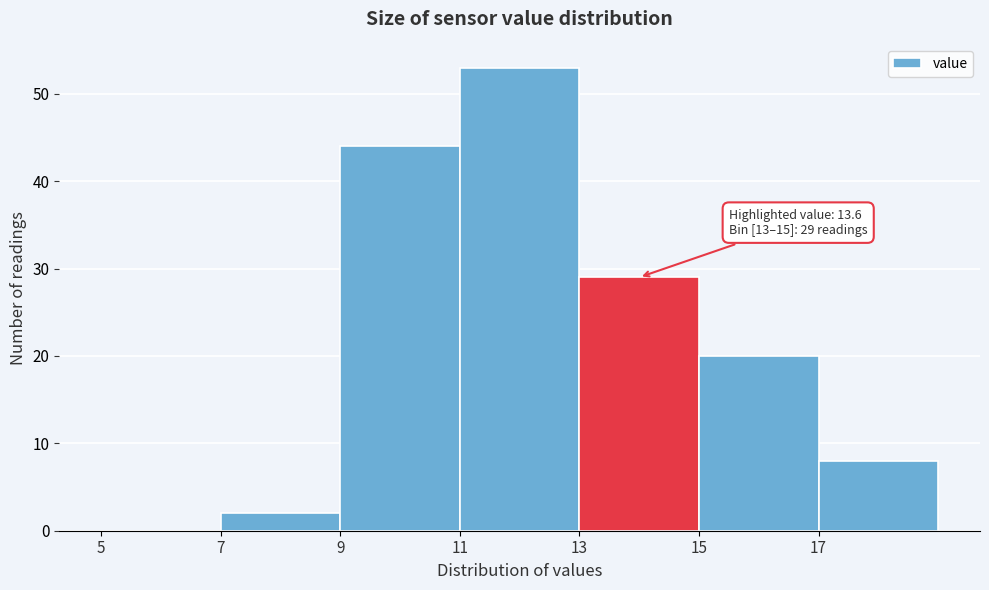

Over which range of the x-axis is the bar tallest?

11 to 13